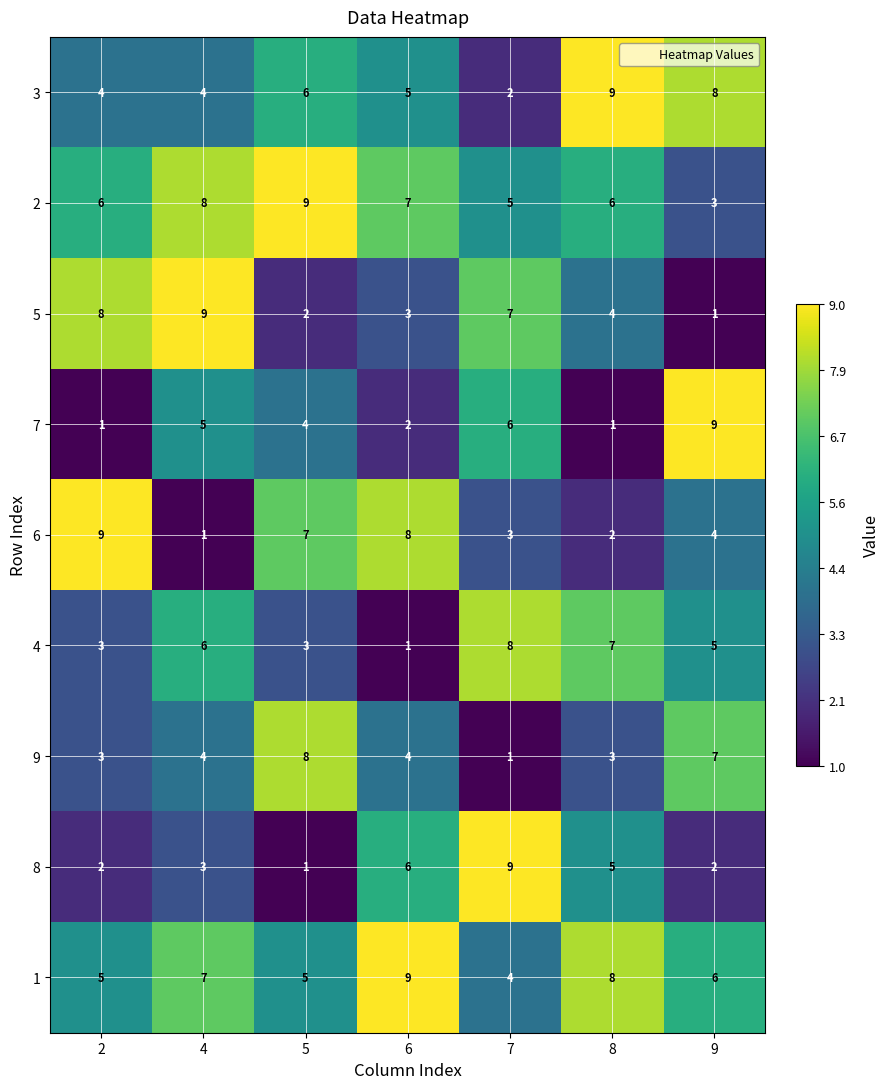

At which category is the sum across all series the highest?

4